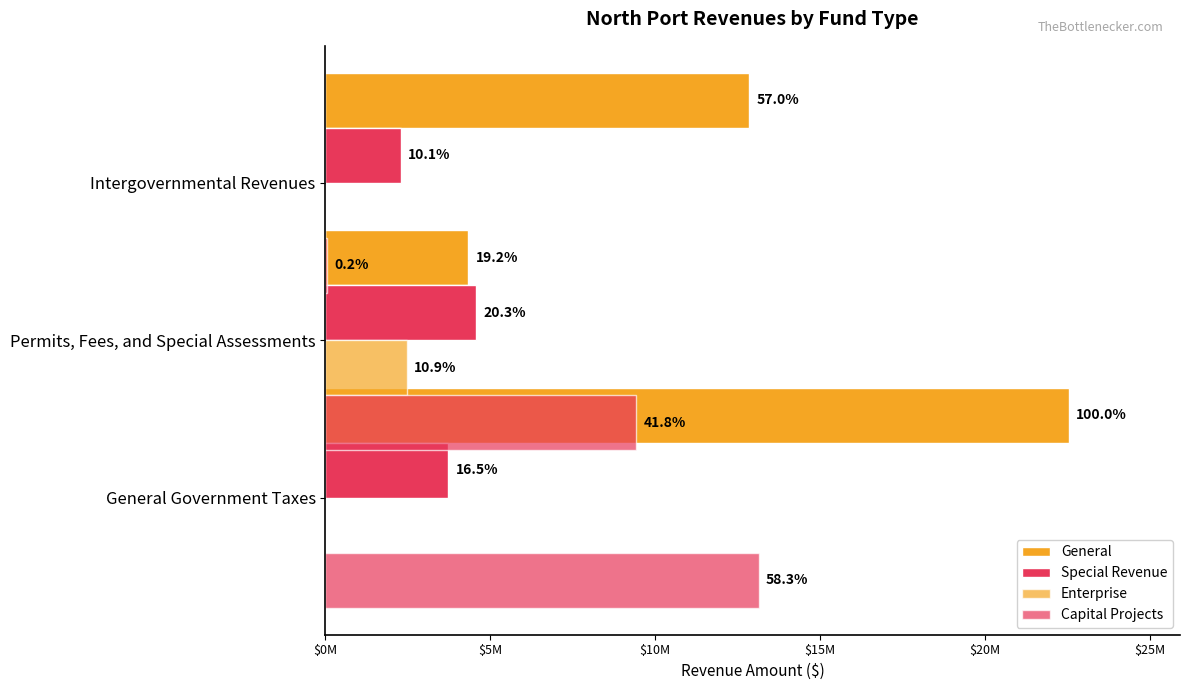

Count the number of categories in the chart.

3